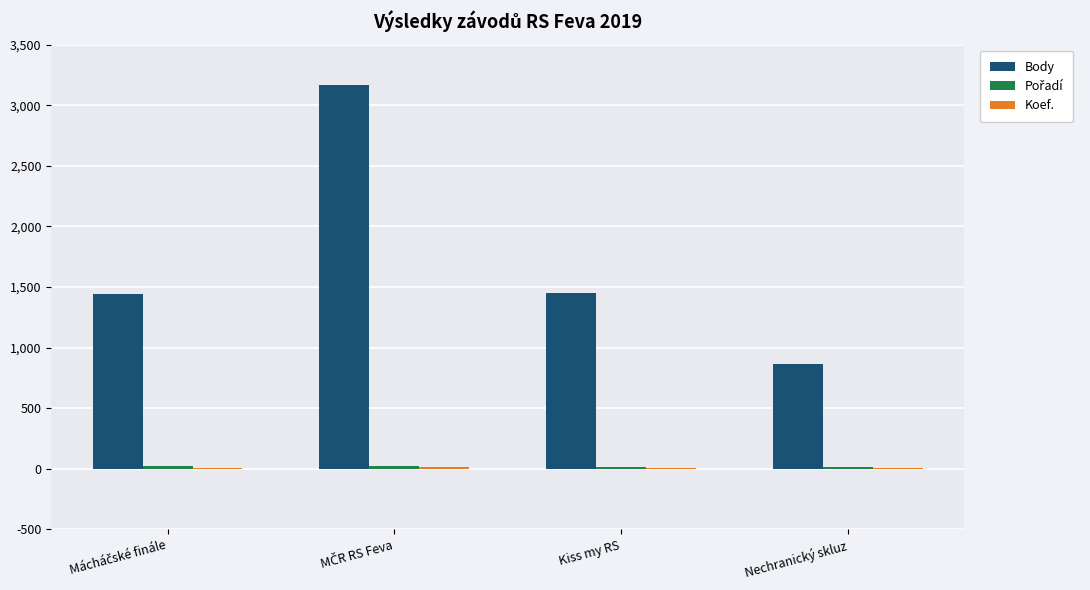

Which series has the largest total across all categories?

Body